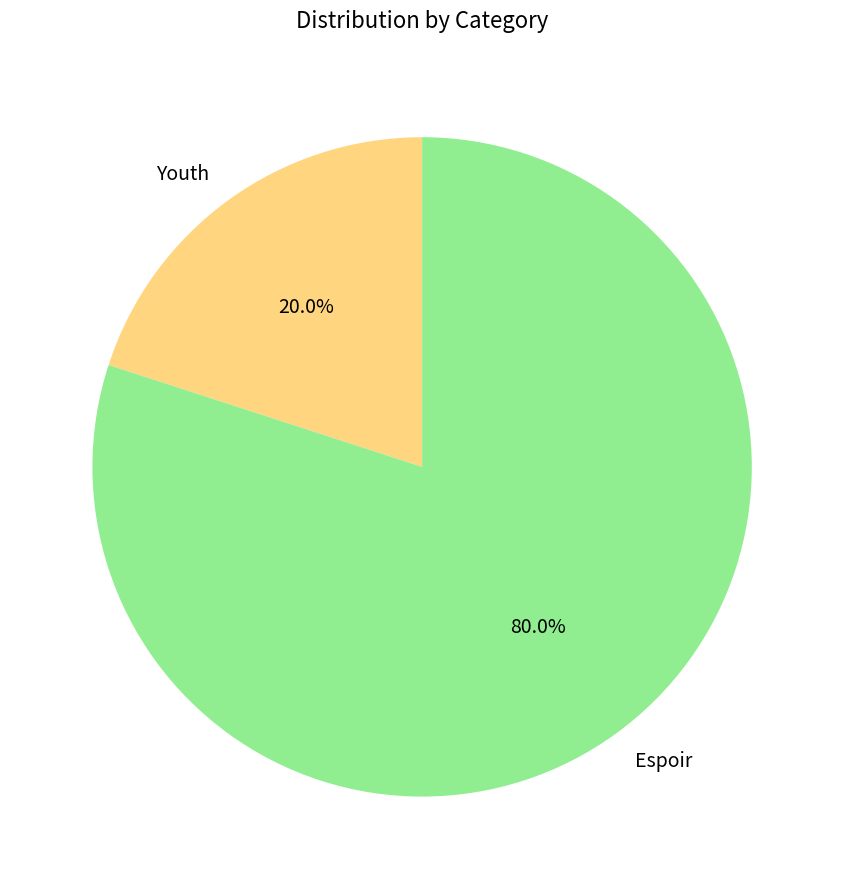

Count the number of slices in the pie.

2